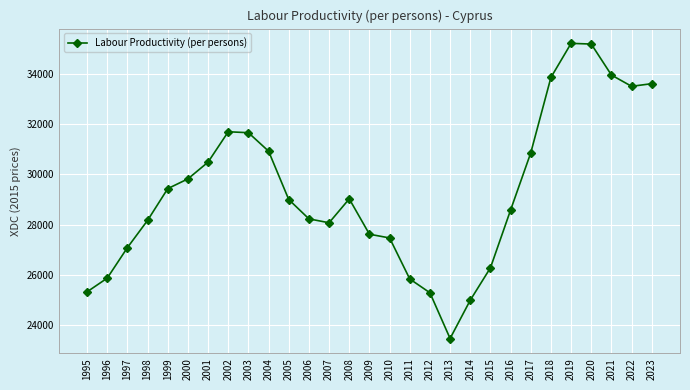

At which category does the chart reach its minimum across all series?

2013